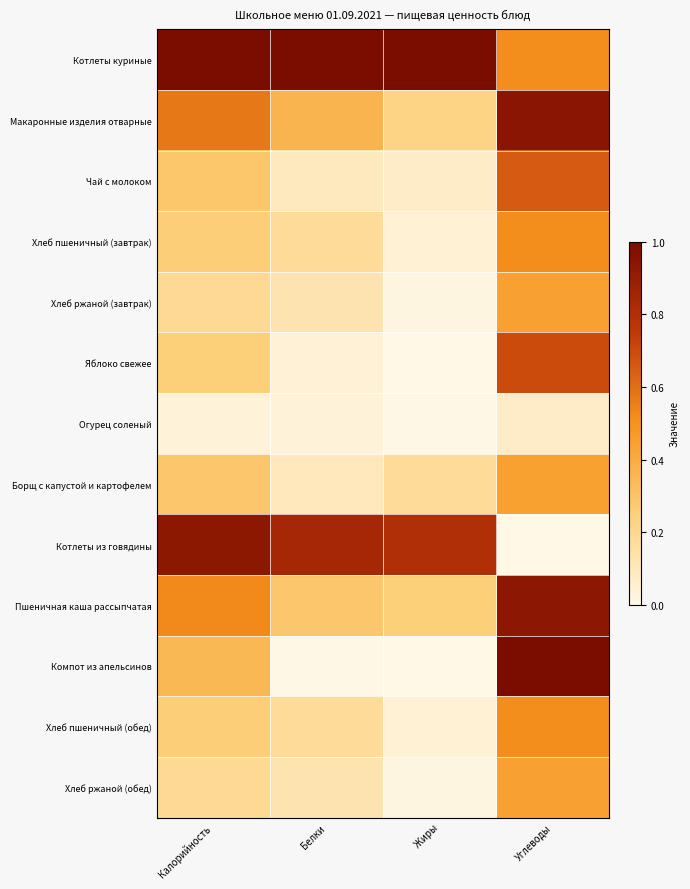

Reading right to left, what are all the values shown in this chart?

Котлеты куриные: Углеводы=0.5	Жиры=1.0	Белки=1.0	Калорийность=1.0
Макаронные изделия отварные: Углеводы=0.9	Жиры=0.2	Белки=0.4	Калорийность=0.6
Чай с молоком: Углеводы=0.7	Жиры=0.1	Белки=0.1	Калорийность=0.3
Хлеб пшеничный (завтрак): Углеводы=0.5	Жиры=0.0	Белки=0.2	Калорийность=0.3
Хлеб ржаной (завтрак): Углеводы=0.4	Жиры=0.0	Белки=0.1	Калорийность=0.2
Яблоко свежее: Углеводы=0.7	Жиры=0.0	Белки=0.0	Калорийность=0.3
Огурец соленый: Углеводы=0.1	Жиры=0.0	Белки=0.0	Калорийность=0.0
Борщ с капустой и картофелем: Углеводы=0.4	Жиры=0.2	Белки=0.1	Калорийность=0.3
Котлеты из говядины: Углеводы=0.0	Жиры=0.8	Белки=0.8	Калорийность=0.9
Пшеничная каша рассыпчатая: Углеводы=0.9	Жиры=0.3	Белки=0.3	Калорийность=0.5
Компот из апельсинов: Углеводы=1.0	Жиры=0.0	Белки=0.0	Калорийность=0.3
Хлеб пшеничный (обед): Углеводы=0.5	Жиры=0.0	Белки=0.2	Калорийность=0.3
Хлеб ржаной (обед): Углеводы=0.4	Жиры=0.0	Белки=0.1	Калорийность=0.2